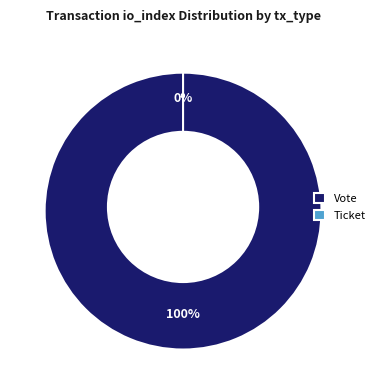

Is there a majority slice in this chart?

Yes